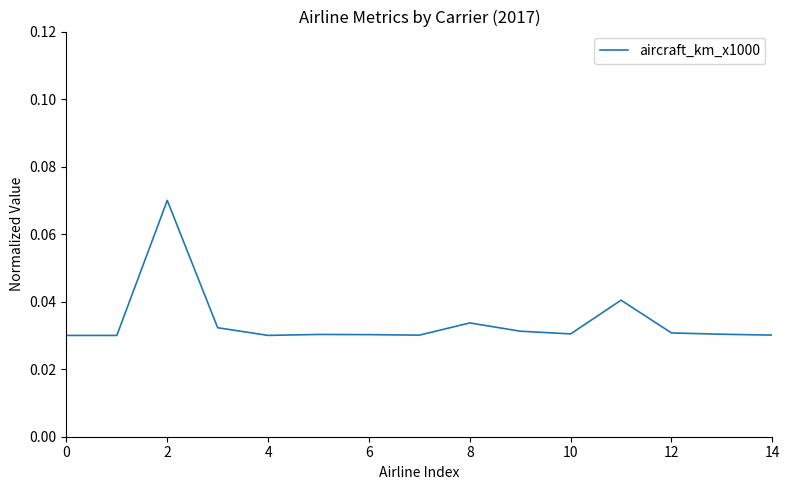

True or false: there are more than 0 points higher than both neighbors.

True